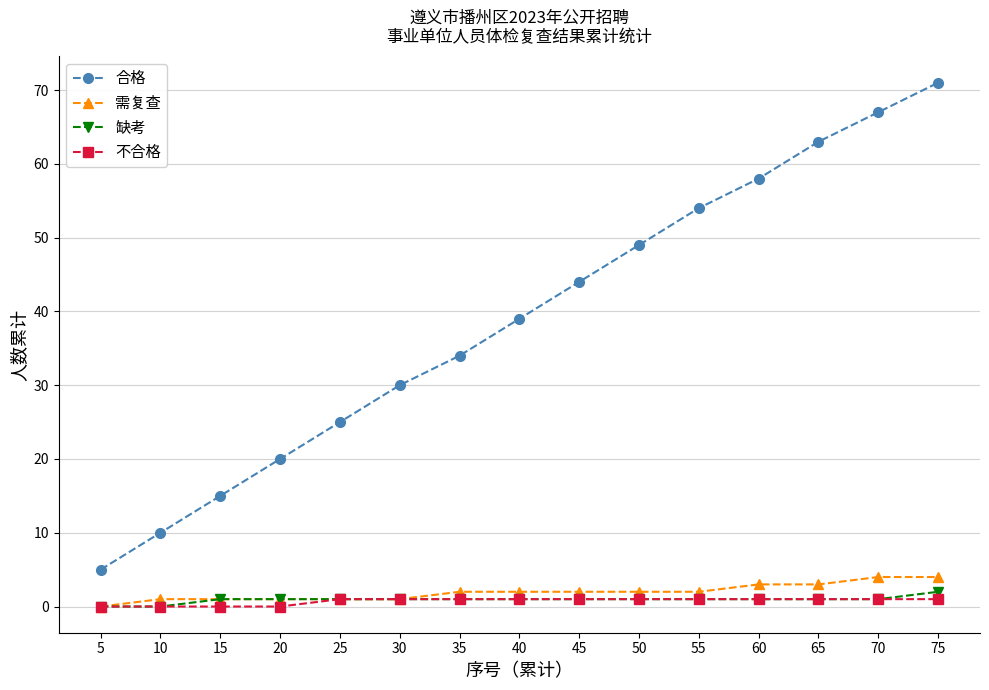

What is the average value of the 缺考 series?

1